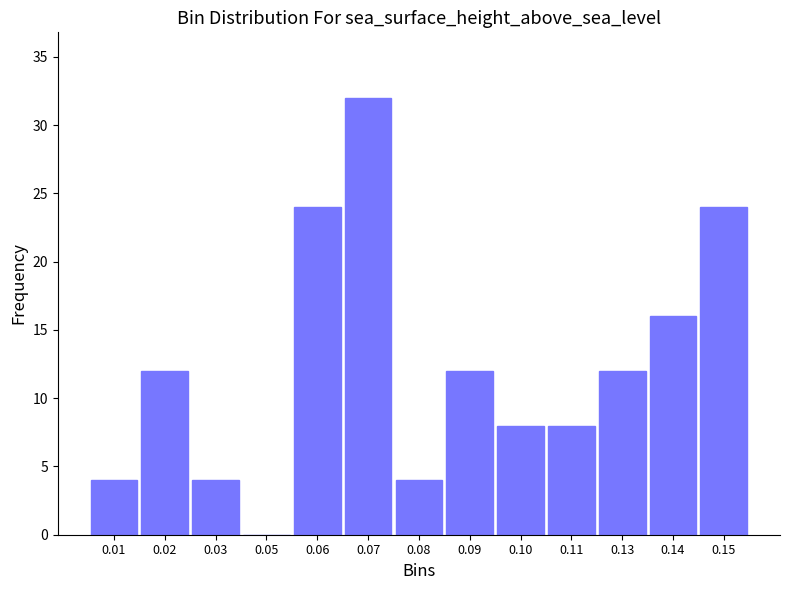

Reading left to right, transcribe all the data shown in this chart.

0.01=4	0.02=12	0.03=4	0.05=0	0.06=24	0.07=32	0.08=4	0.09=12	0.10=8	0.11=8	0.13=12	0.14=16	0.15=24